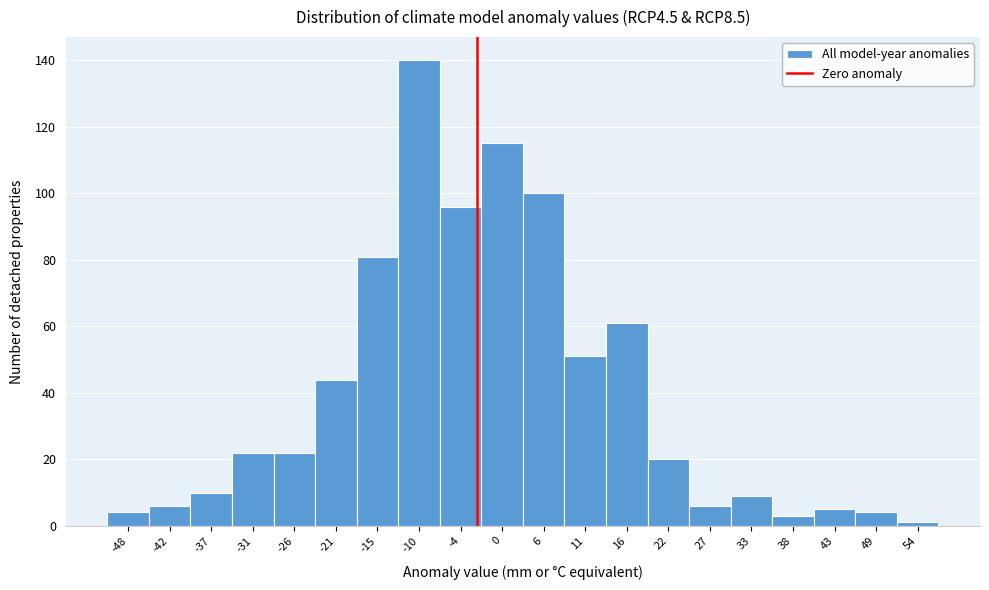

Reading left to right, what are all the values shown in this chart?

-48=4	-42=6	-37=10	-31=22	-26=22	-21=44	-15=81	-10=140	-4=96	0=115	6=100	11=51	16=61	22=20	27=6	33=9	38=3	43=5	49=4	54=1